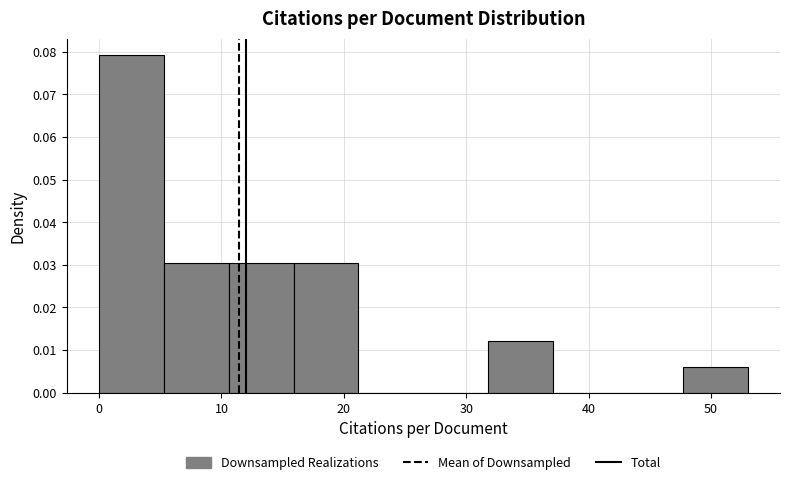

Over which range of the x-axis is the bar tallest?

0.0 to 5.3